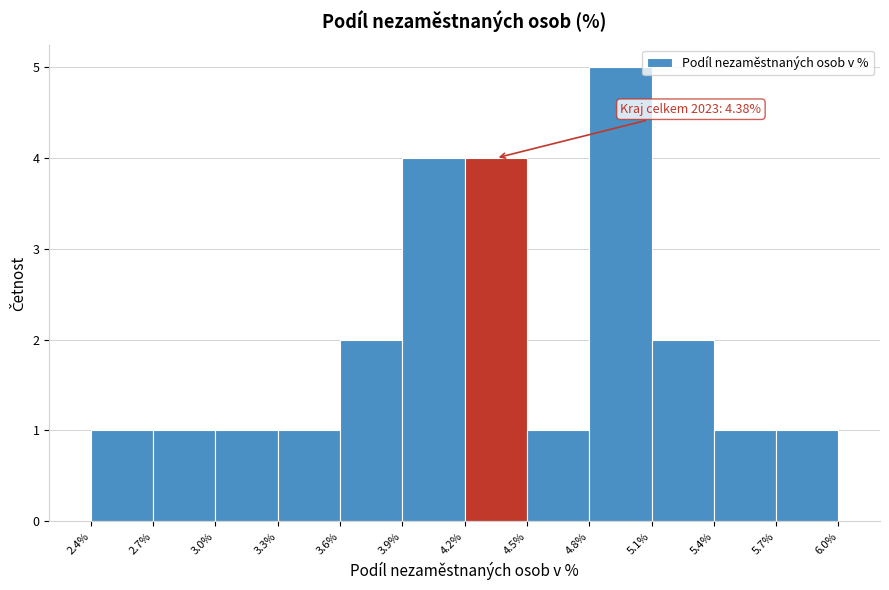

Over which range of the x-axis is the bar tallest?

4.8% to 5.1%